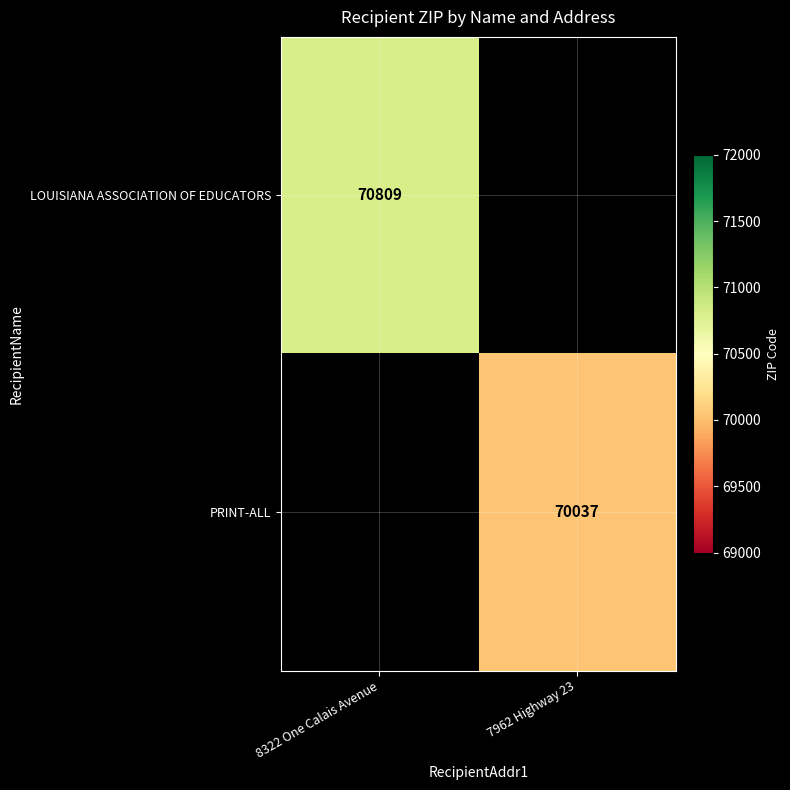

Is it true that LOUISIANA ASSOCIATION OF EDUCATORS equals 26202 at 8322 One Calais Avenue?

False